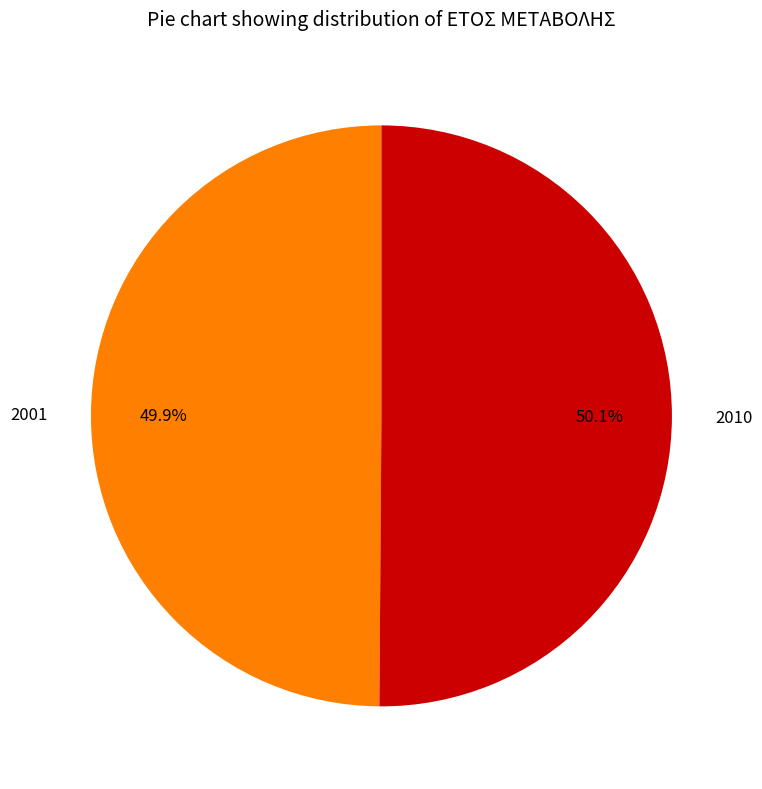

What is the ratio of the value at 2001 to the value at 2010?

1.0